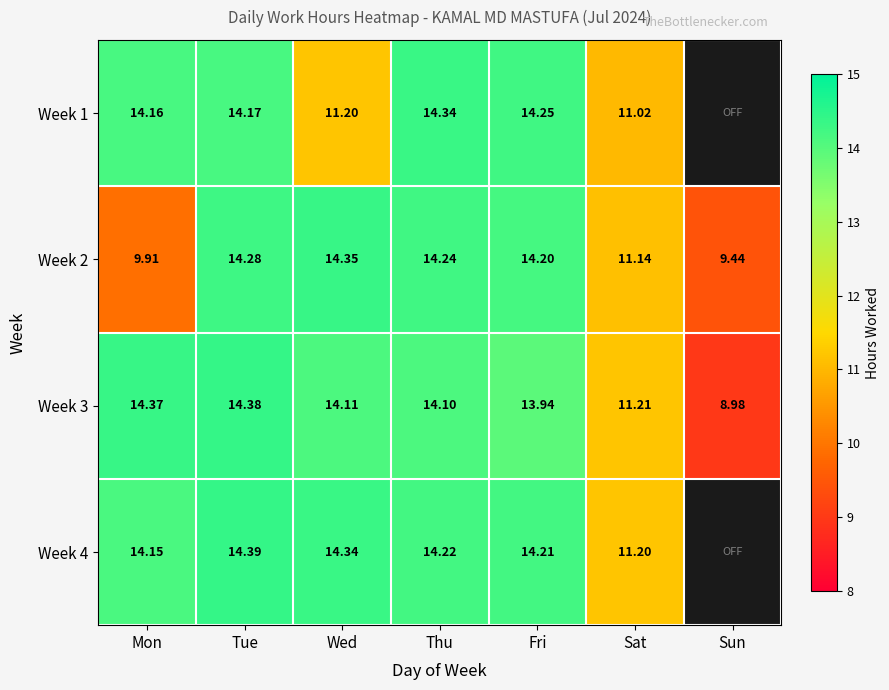

Which series changed the most between Wed and Thu?

Week 1